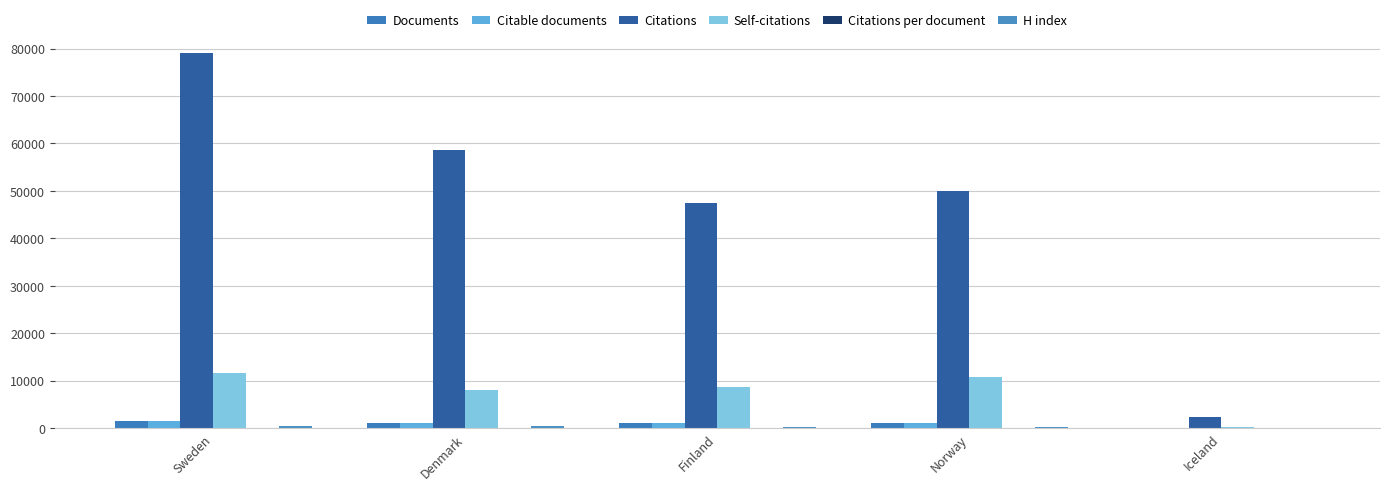

How many groups of bars are there?

5